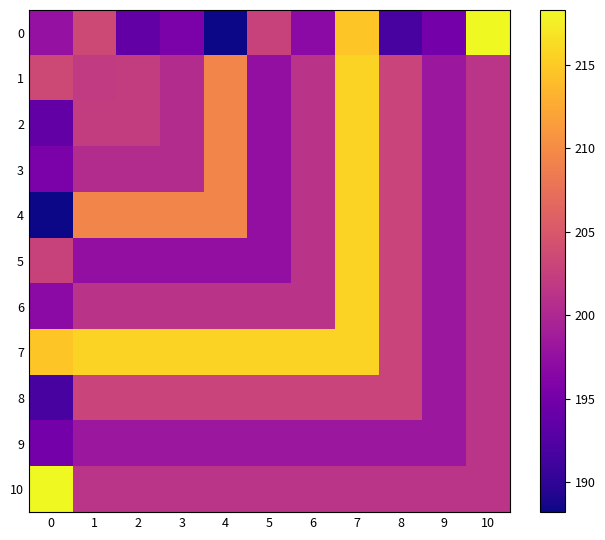

At which category is the sum across all series the highest?

7